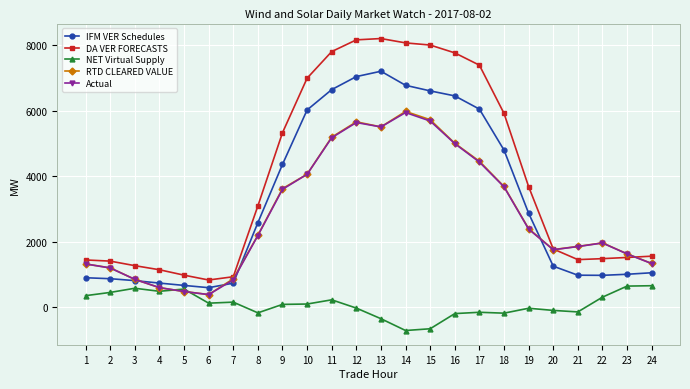

The value of RTD CLEARED VALUE at 16 is 5004.9. True or false?

True